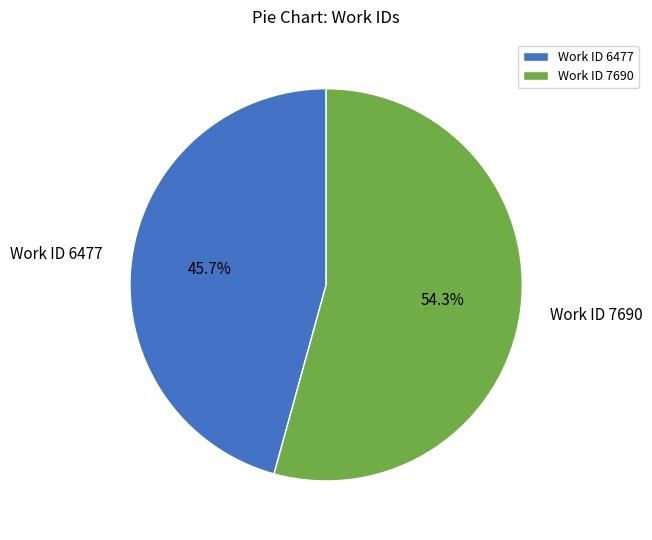

How much of the chart is everything except Work ID 7690?

45.7%